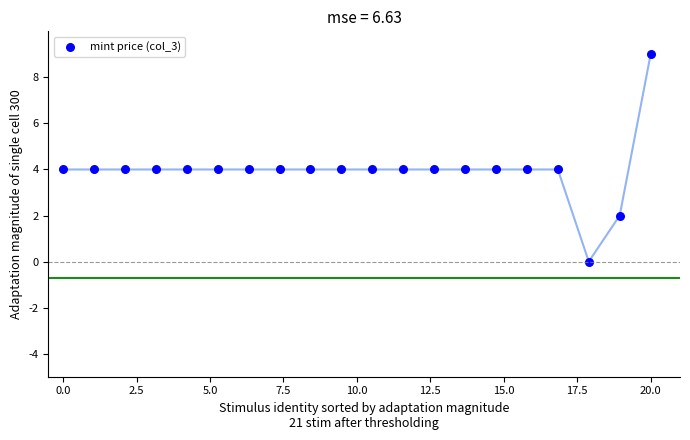

What is the range of Y values (max minus min)?

9